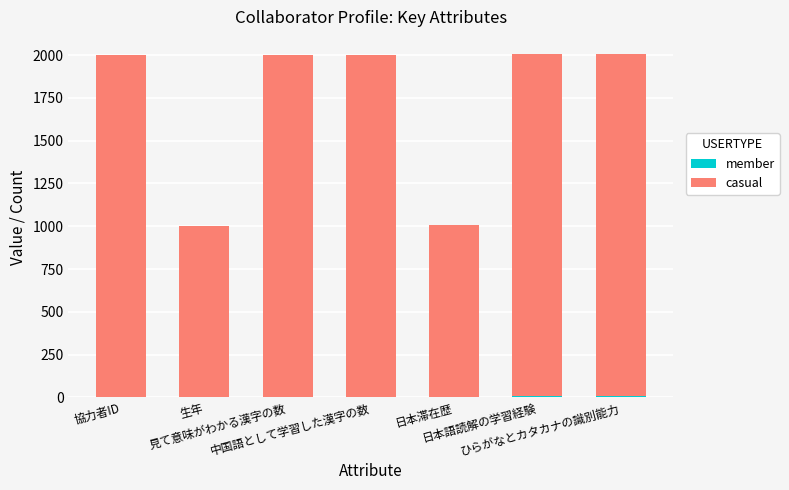

Are the bars grouped side by side (vs. stacked)?

No